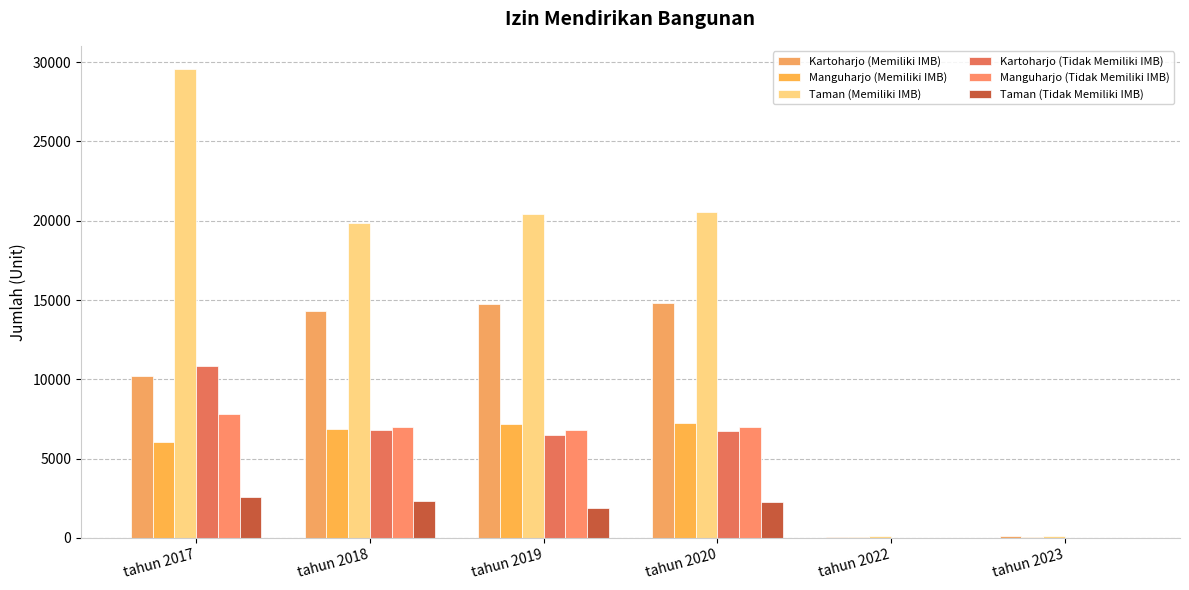

Rank the series at tahun 2023 from highest to lowest value.

Taman (Memiliki IMB), Kartoharjo (Memiliki IMB), Manguharjo (Memiliki IMB), Manguharjo (Tidak Memiliki IMB), Taman (Tidak Memiliki IMB), Kartoharjo (Tidak Memiliki IMB)